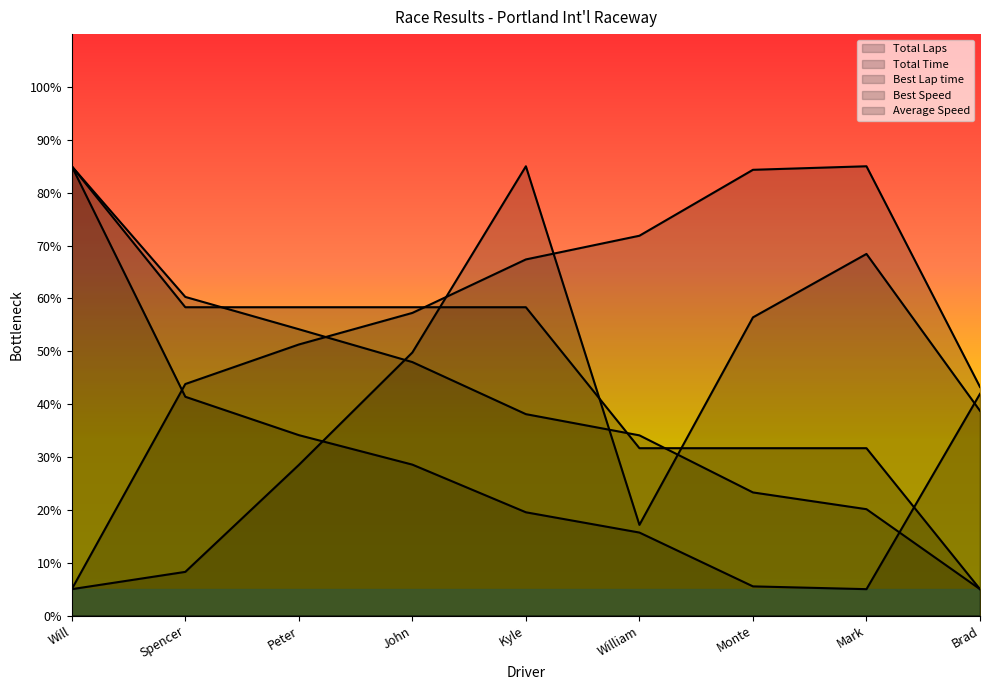

Where is Total Laps nearest to the value 45?

Spencer